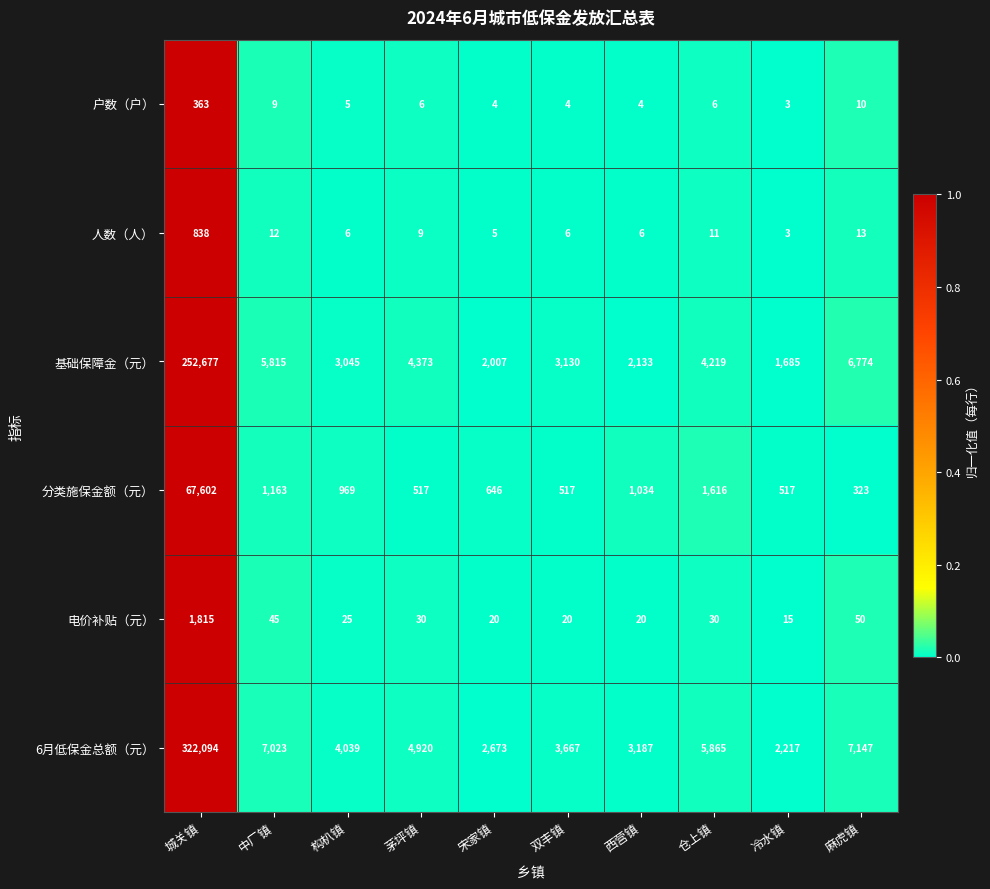

At 双丰镇, list the series in order from largest to smallest.

6月低保金总额（元）, 基础保障金（元）, 分类施保金额（元）, 电价补贴（元）, 人数（人）, 户数（户）